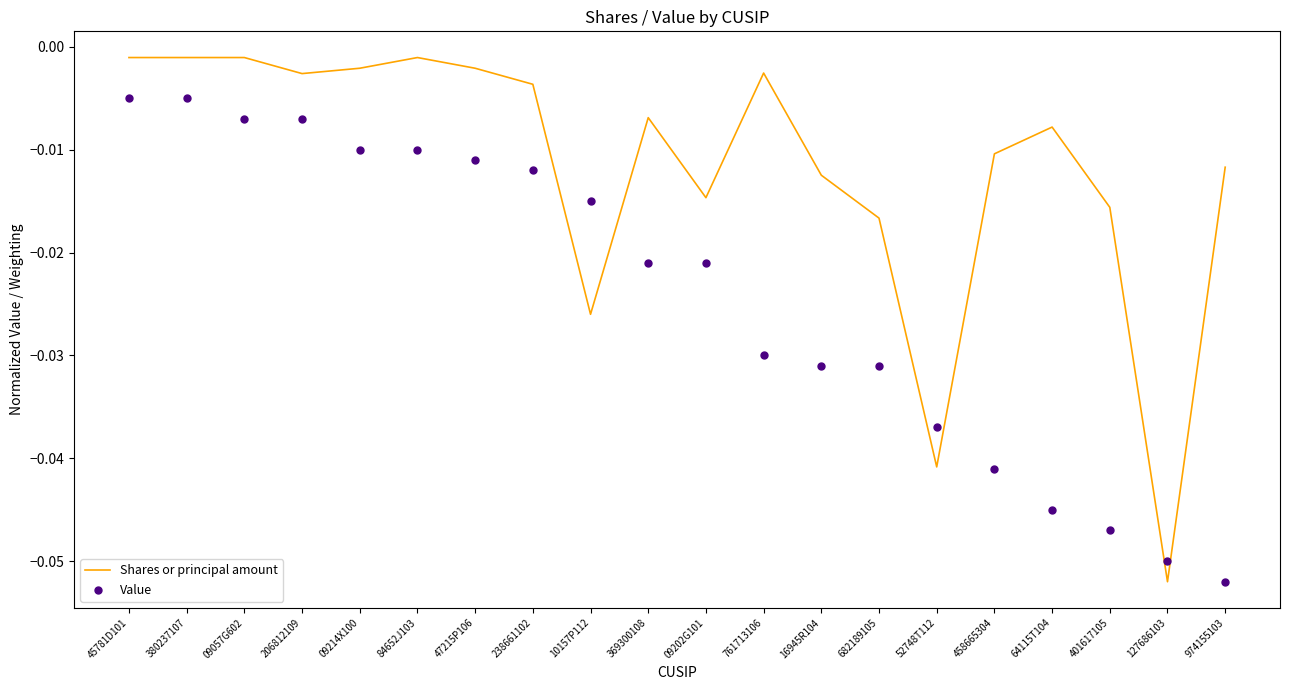

At which category is the sum across all series the highest?

45781D101